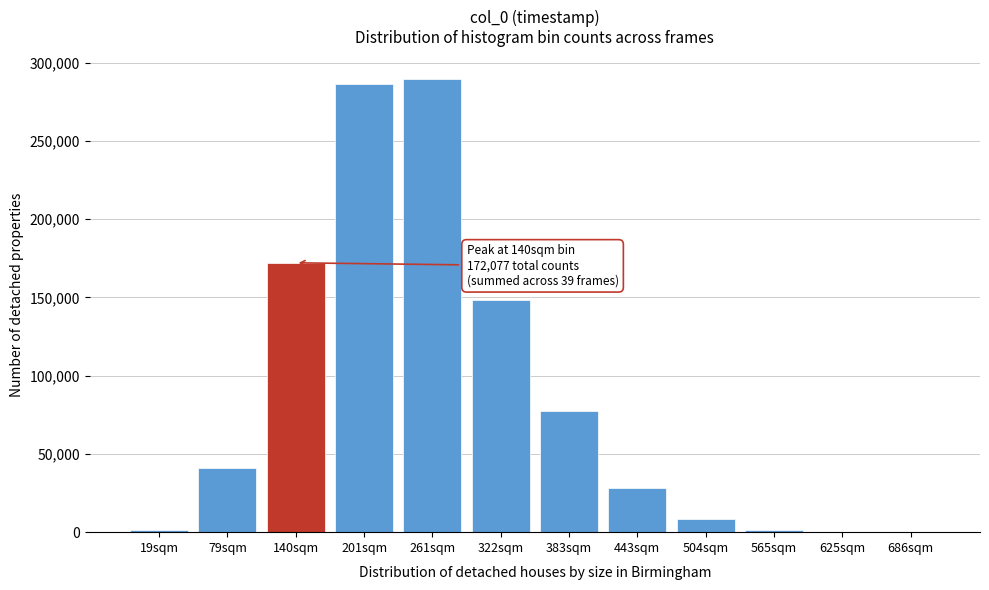

Between 140sqm and 504sqm, which is larger?

140sqm